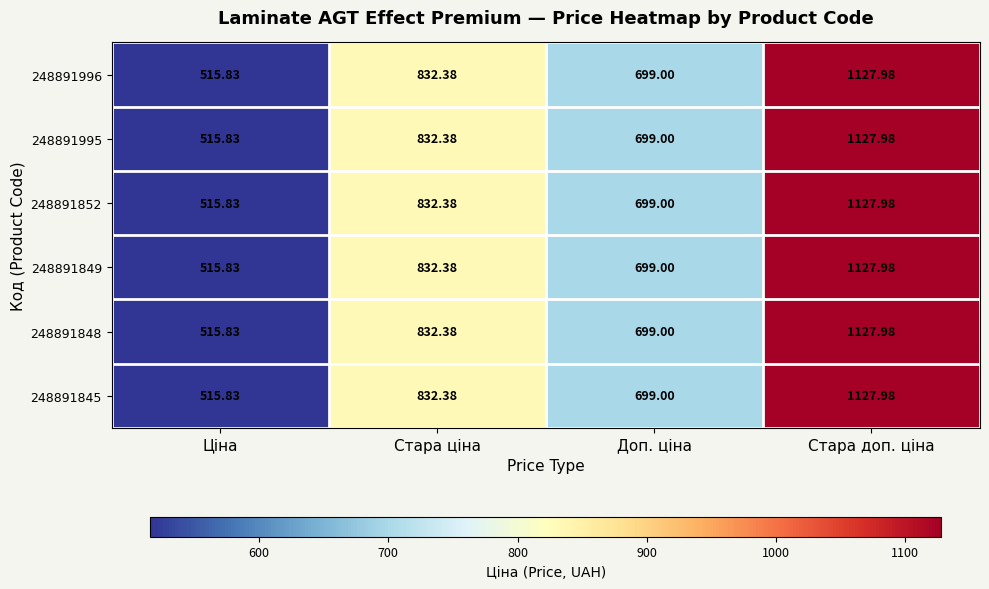

At which label does 248891996 first exceed 832?

Стара ціна